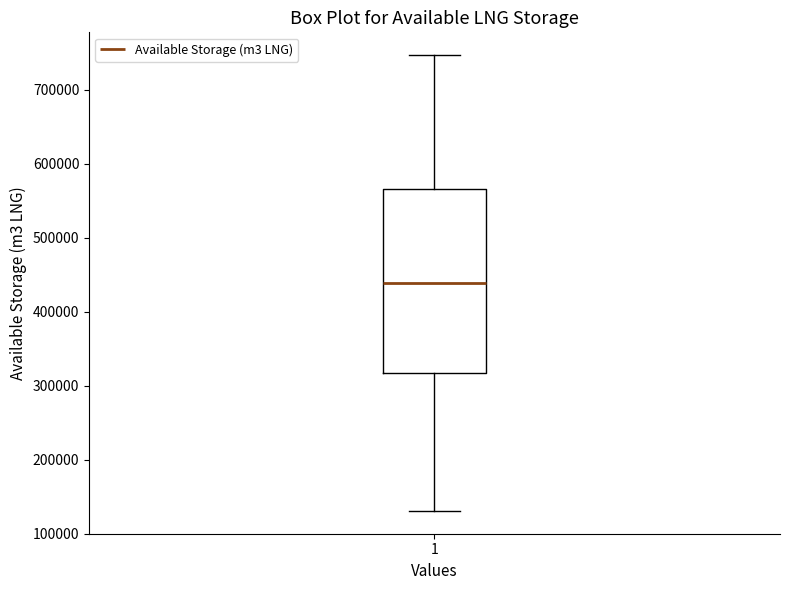

Read this box plot against the y-axis: the position of the median line, the range covered by the box, and the ends of both whiskers. The values are not printed on the chart, so give them approximately, as read against the axis.

median 440000, box 320000 to 570000, whiskers 130000 to 750000